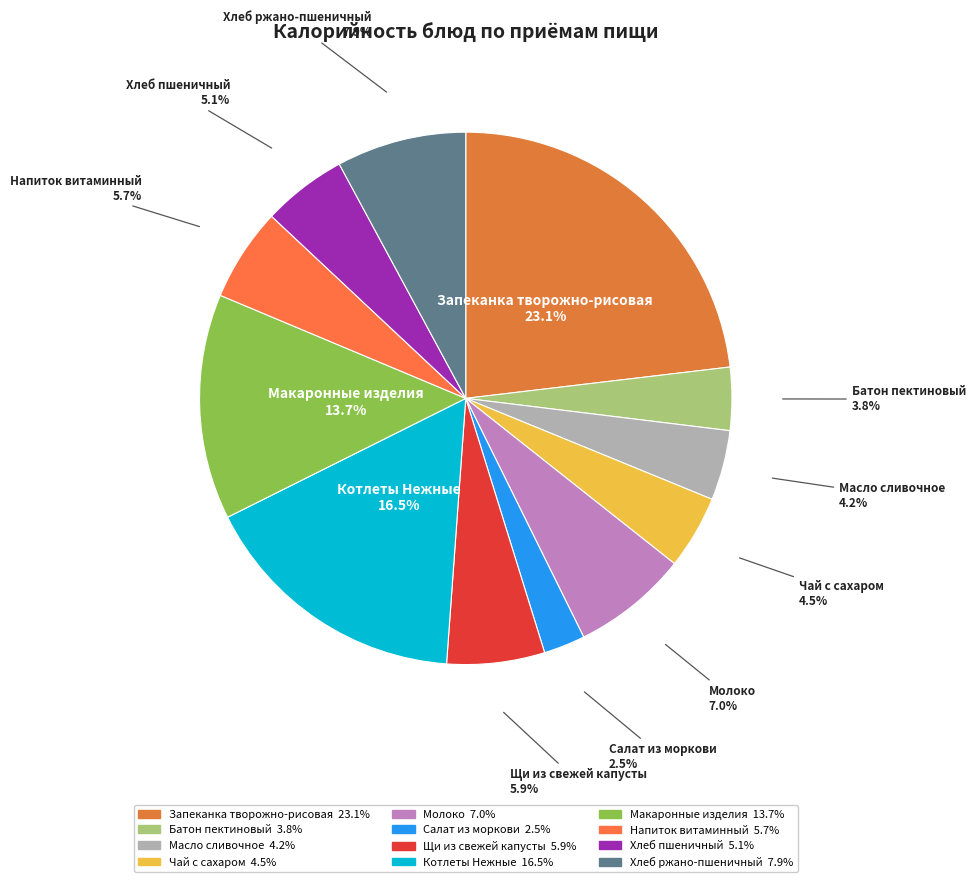

Is there any slice that represents more than half of the pie?

No